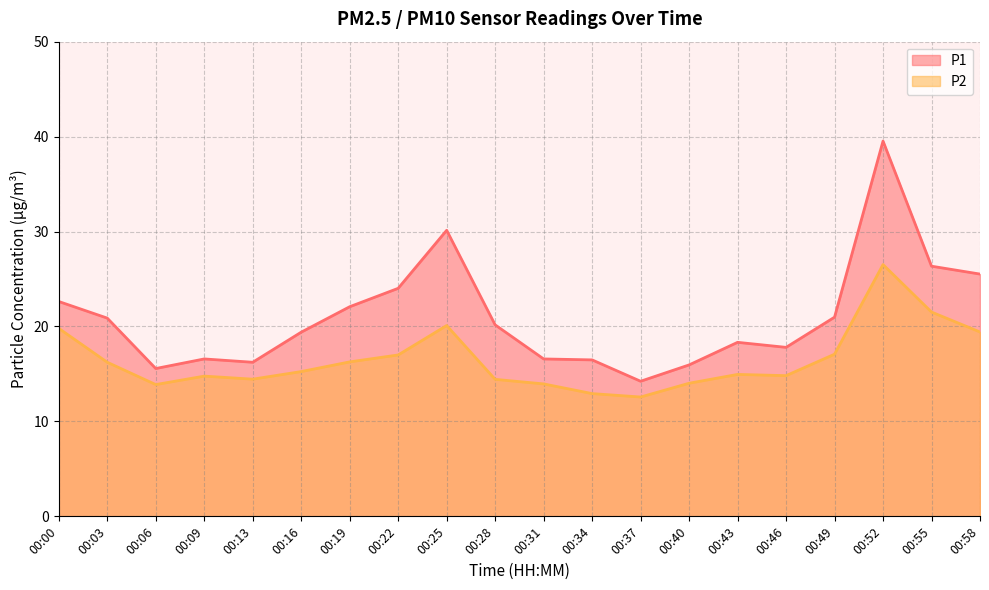

At which category is the sum across all series the highest?

00:52